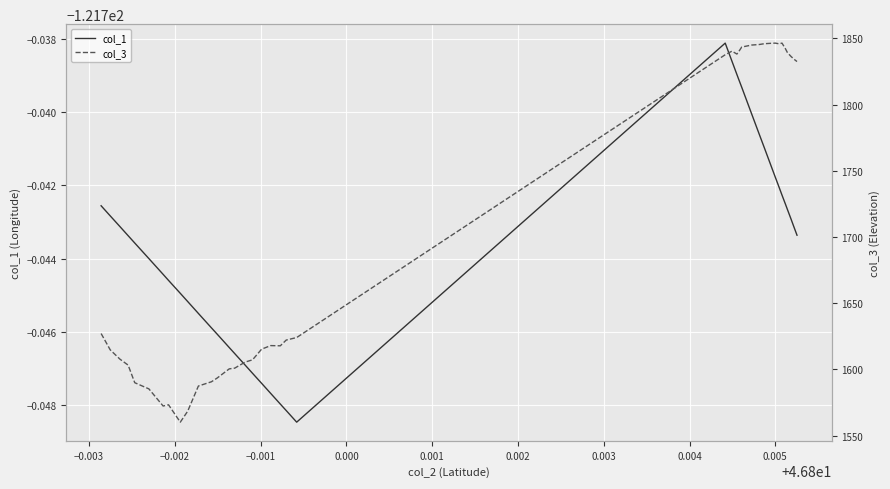

True or false: col_1 has more than 2 points higher than both neighbors.

False